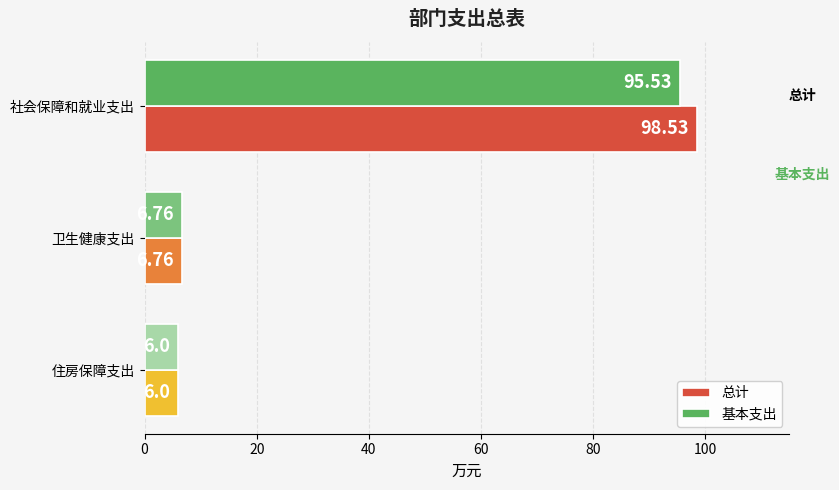

What is the total value across all series at 卫生健康支出?

13.5